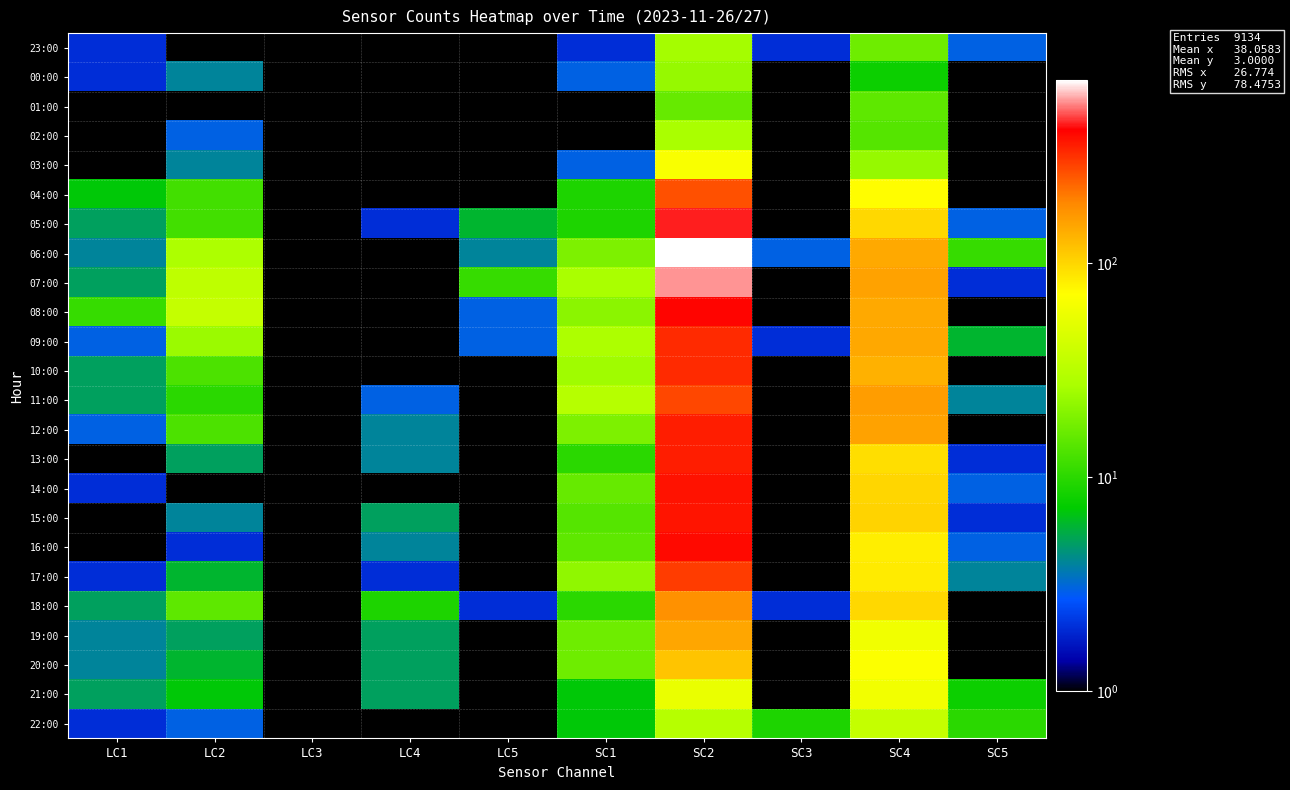

List the series in order of their peak value, highest first.

06:00, 07:00, 05:00, 08:00, 16:00, 14:00, 15:00, 13:00, 12:00, 10:00, 09:00, 17:00, 11:00, 04:00, 18:00, 19:00, 20:00, 03:00, 21:00, 22:00, 02:00, 23:00, 00:00, 01:00